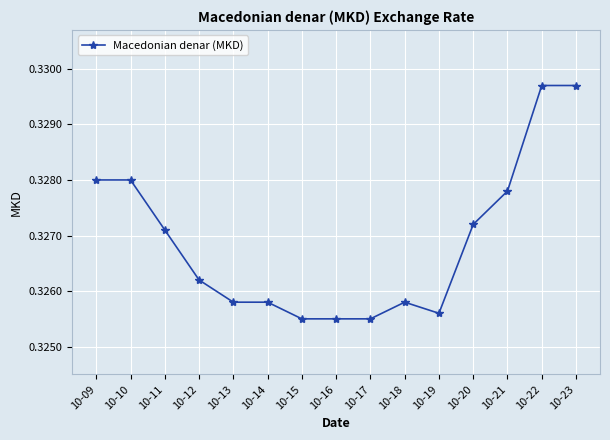

What is the sum of all values?

4.9